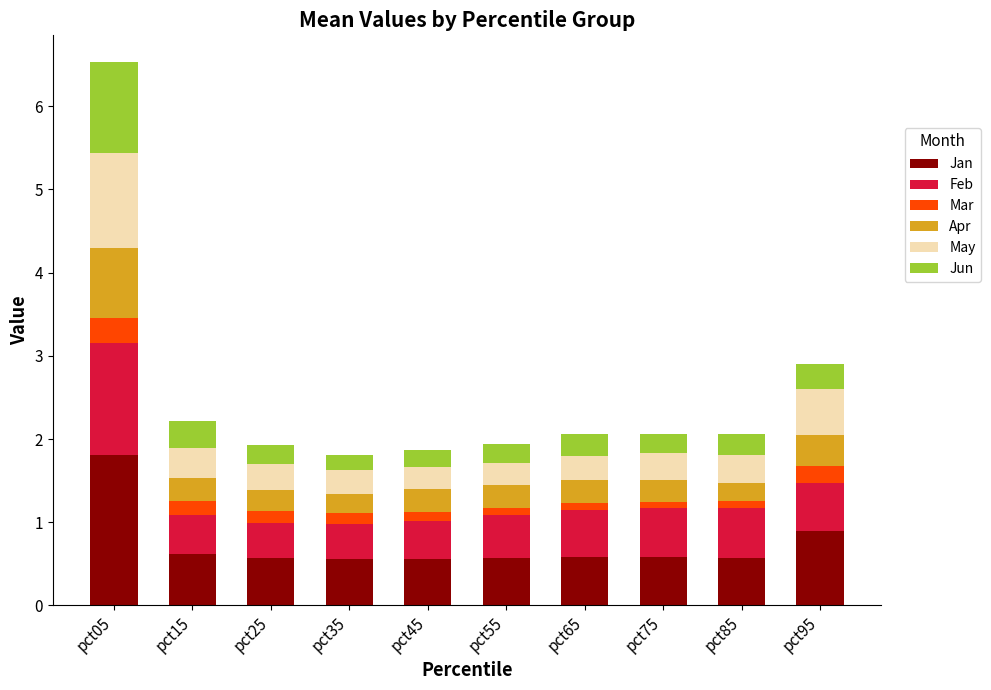

What is the difference between the maximum and minimum values in the Jan series?

1.2